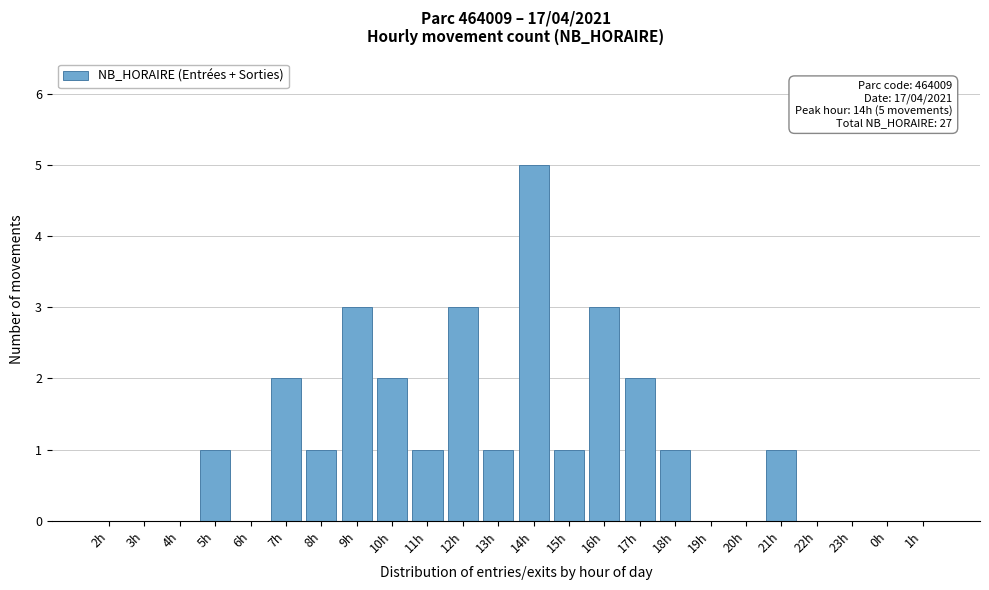

Reading right to left, what are all the values shown in this chart?

1h=0	0h=0	23h=0	22h=0	21h=1	20h=0	19h=0	18h=1	17h=2	16h=3	15h=1	14h=5	13h=1	12h=3	11h=1	10h=2	9h=3	8h=1	7h=2	6h=0	5h=1	4h=0	3h=0	2h=0